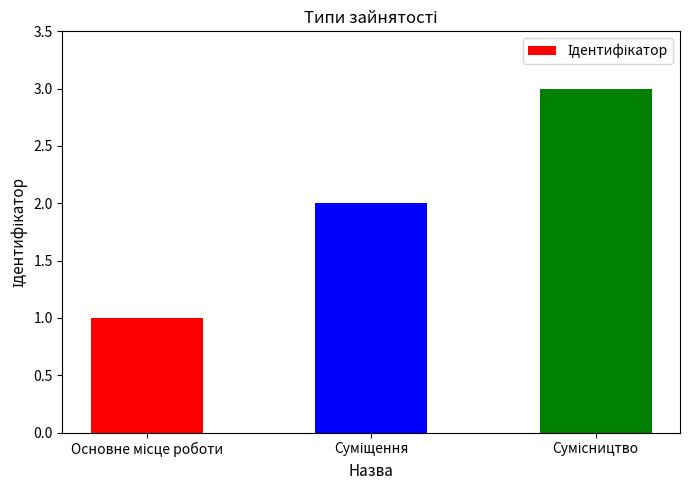

What is the maximum value shown in the chart?

3